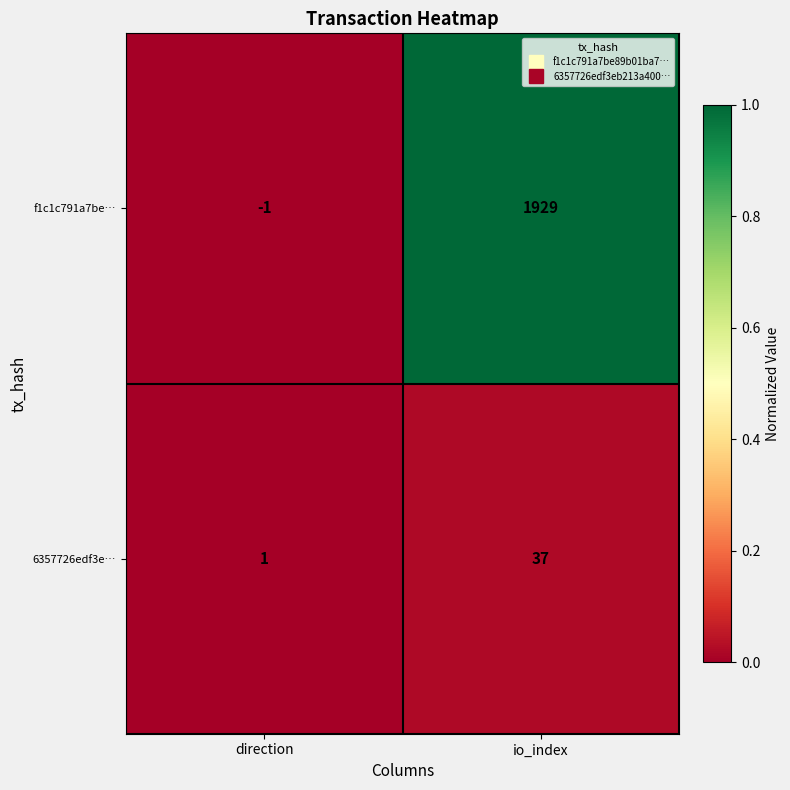

Is it true that 6357726edf3e… equals 37 at io_index?

True